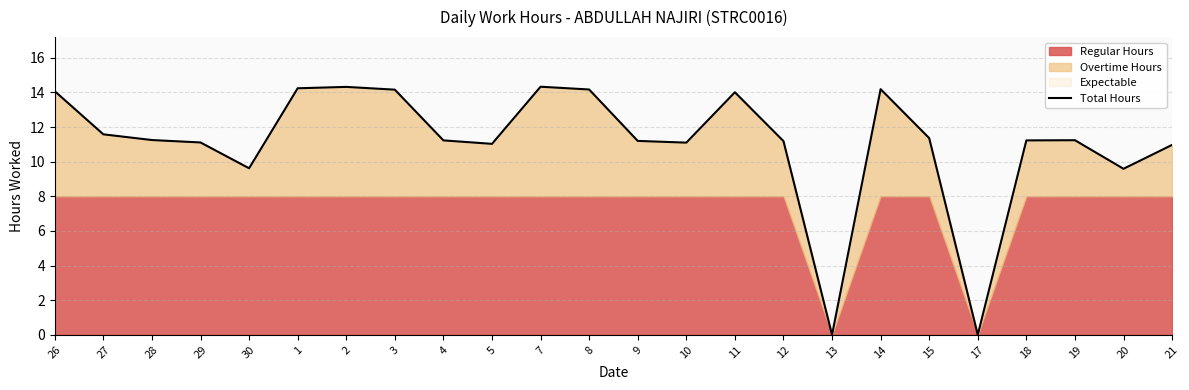

What is the change in value from 29 to 15?

+0.2